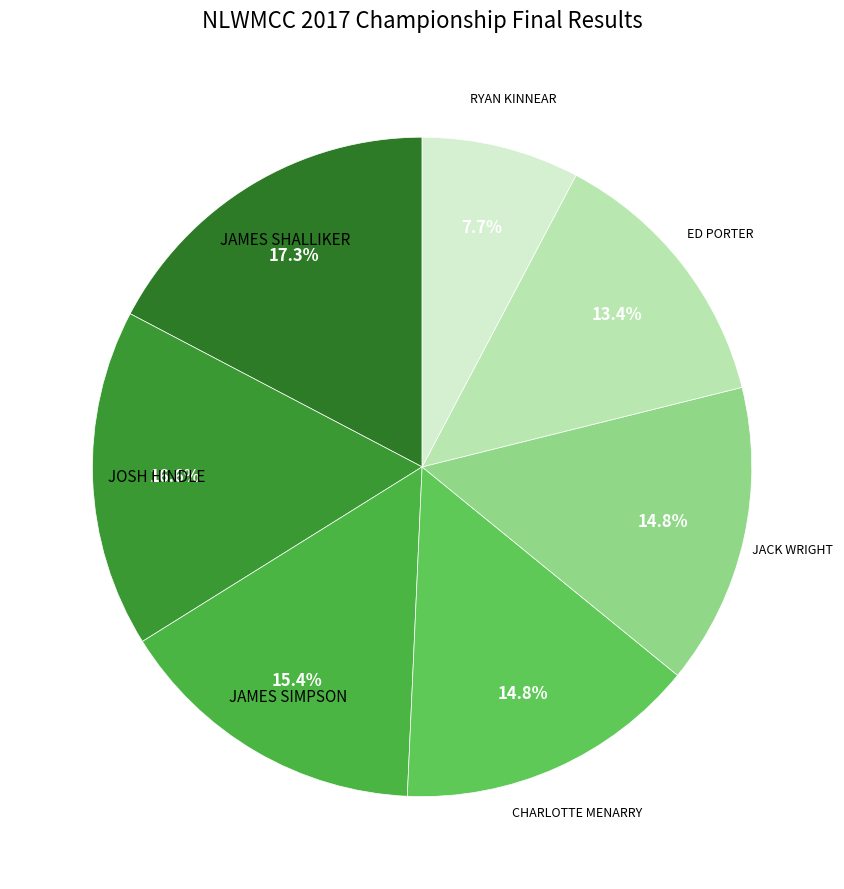

What is the smallest slice in the pie chart?

RYAN KINNEAR